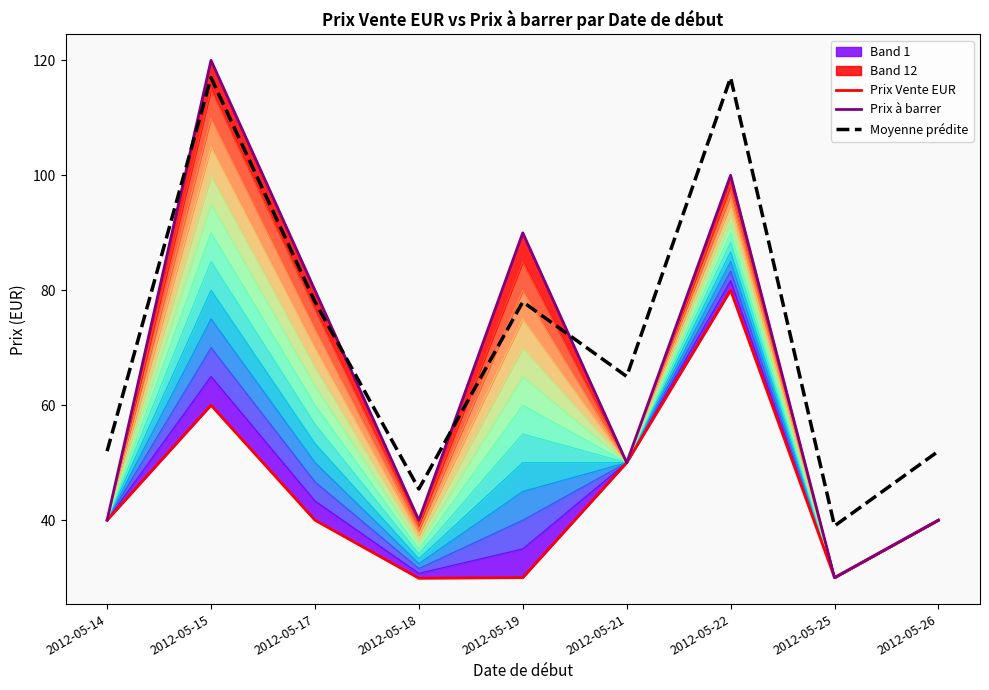

At which category does Prix Vente EUR reach its first local valley?

2012-05-18